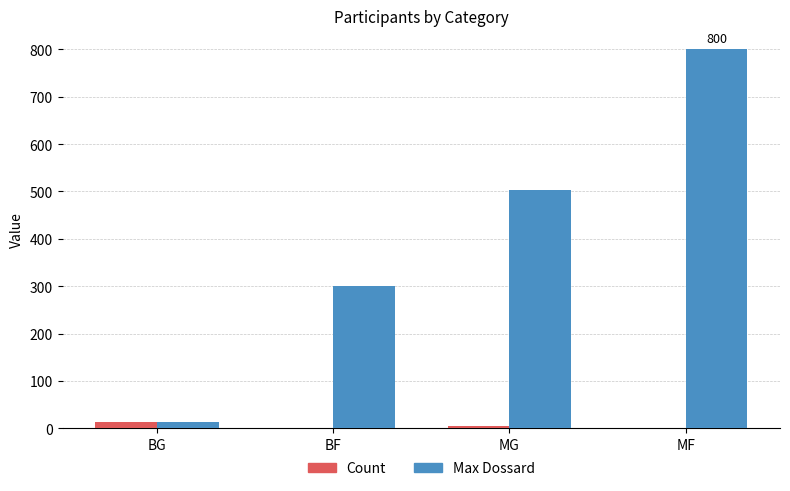

What is the average value of the Count series?

5